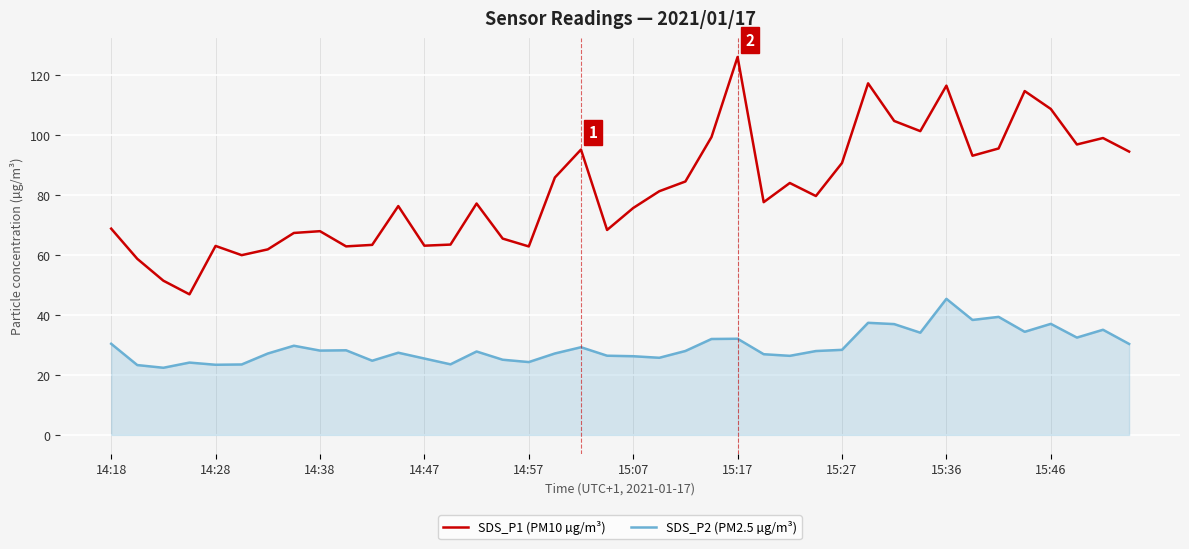

How many interior local peaks does the SDS_P1 (PM10 µg/m³) series have?

11